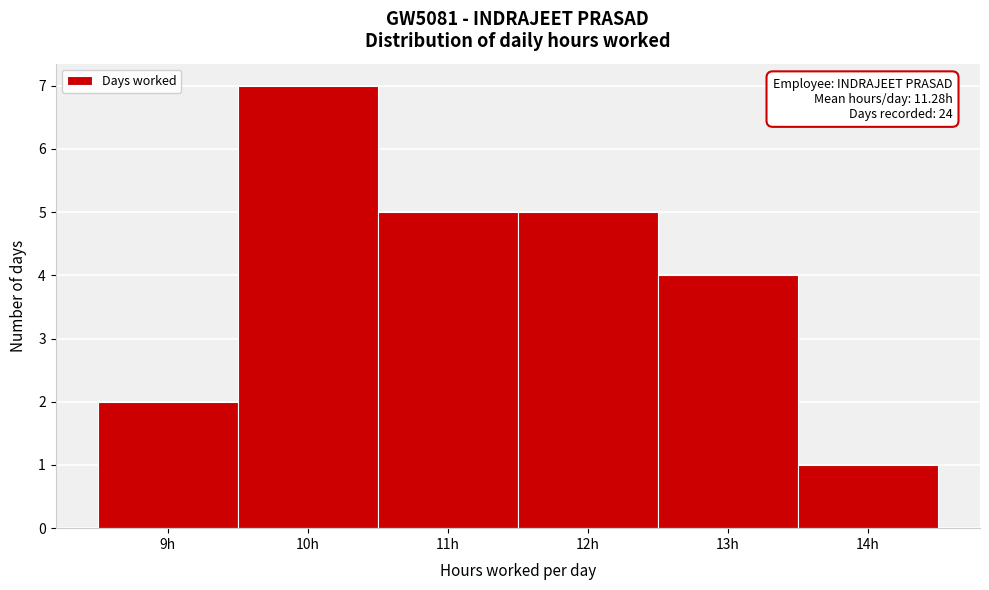

Over which range of the x-axis is the bar tallest?

9.5 to 10.5